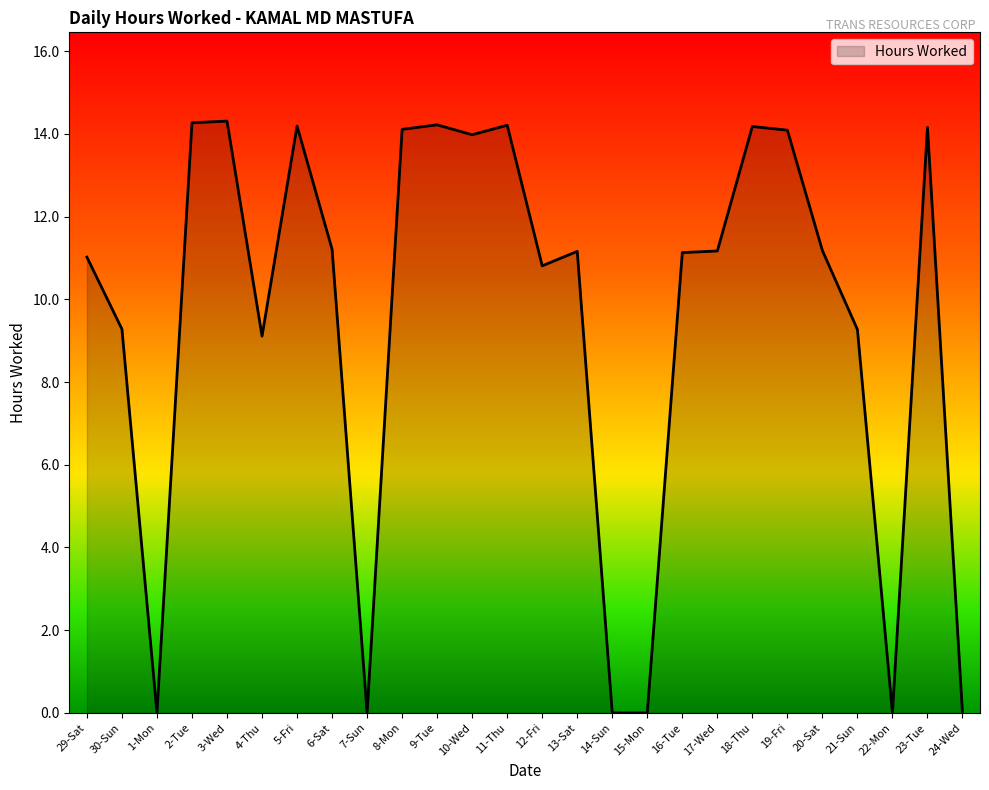

What is the difference between the maximum and second lowest values?

14.3